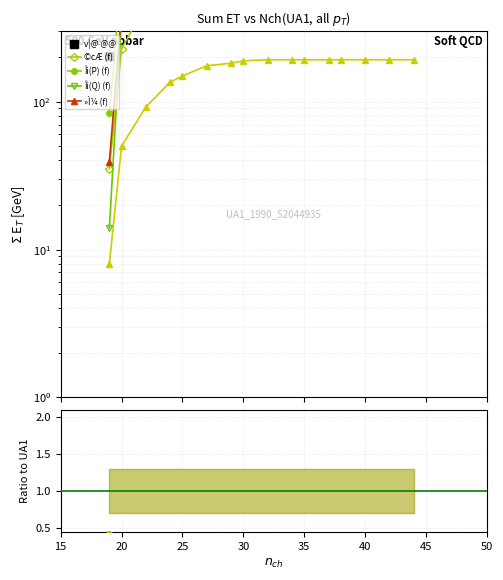

How many distinct data groups are displayed?

5